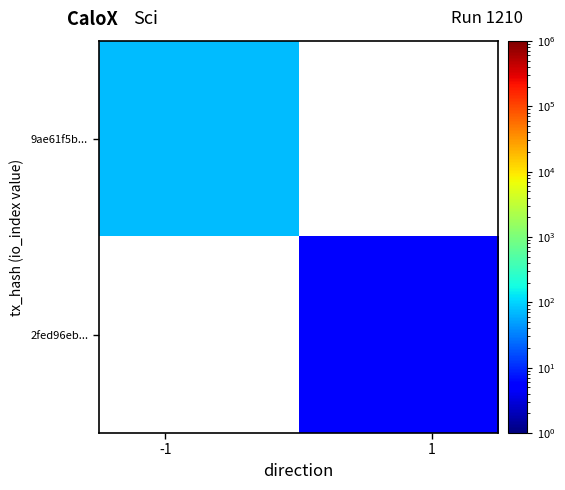

How many values in 2fed96eb... are above zero?

1